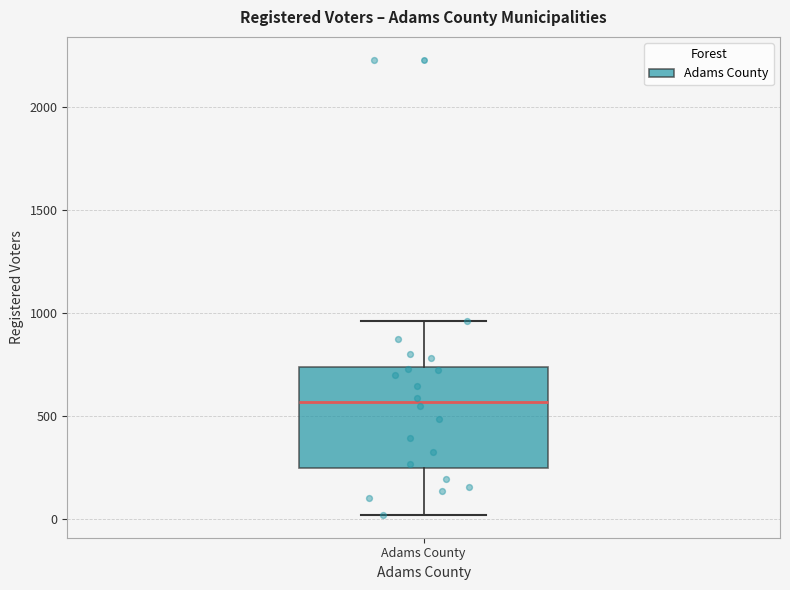

Where does the lower whisker of the box for Adams County end on the y-axis? The values are not printed on the chart, so give them approximately, as read against the axis.

0